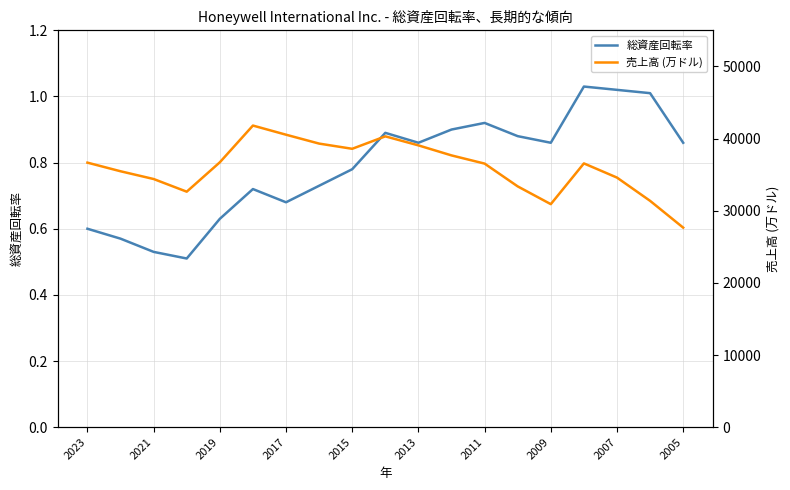

List the series in order of their overall mean, lowest first.

総資産回転率, 売上高 (万ドル)